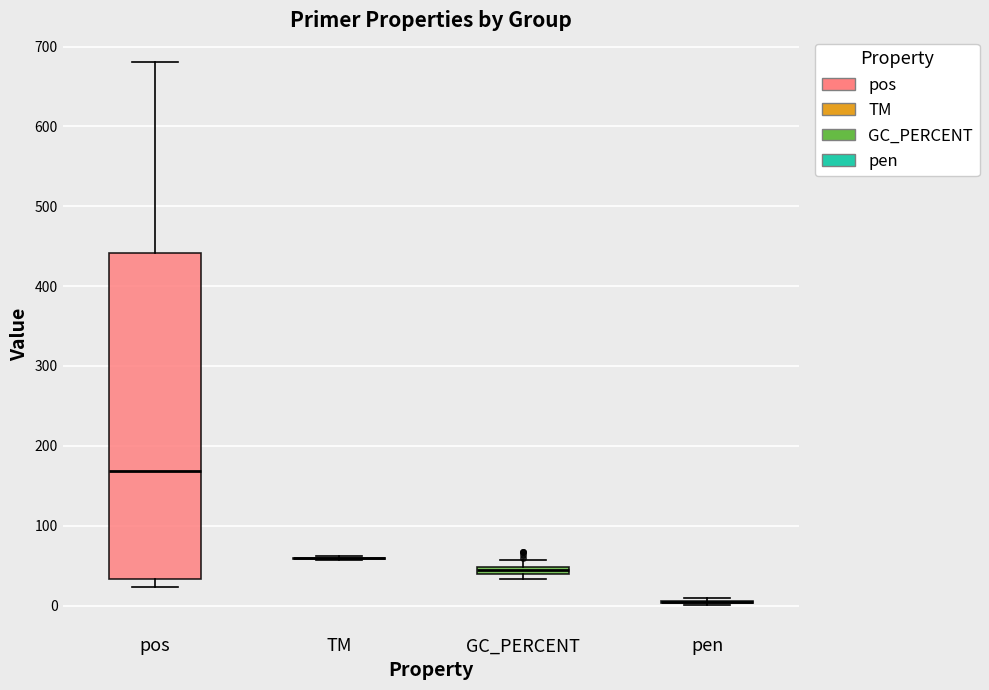

Which box is the tallest, from its lower edge to its upper edge?

pos